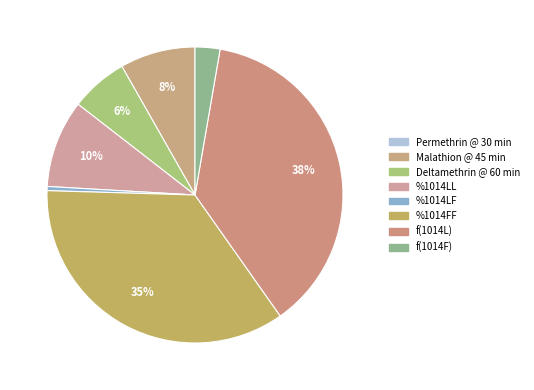

What is the change in value from Malathion @ 45 min to %1014LF?

-0.2